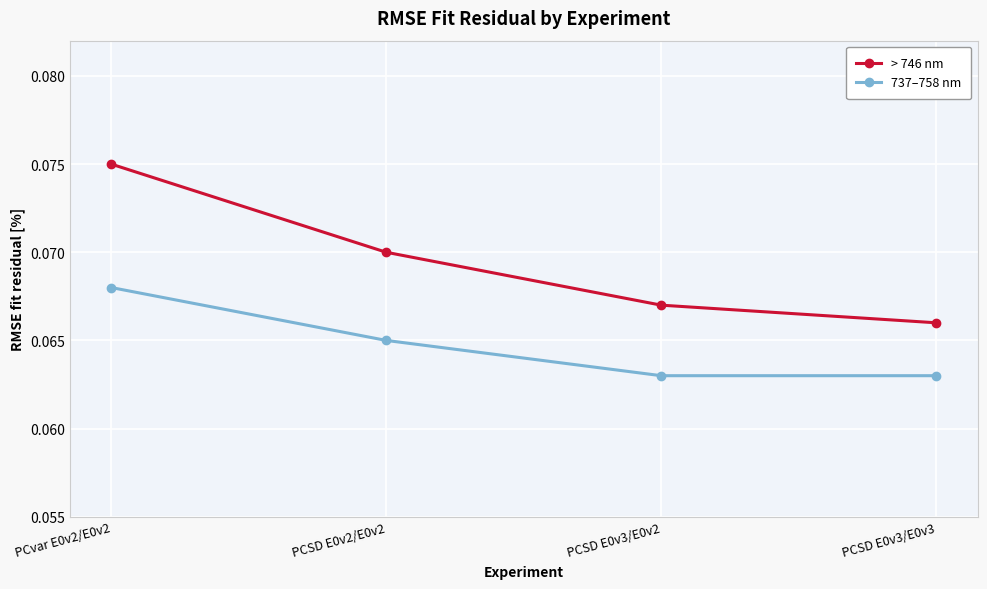

Which series has the widest spread of values?

> 746 nm